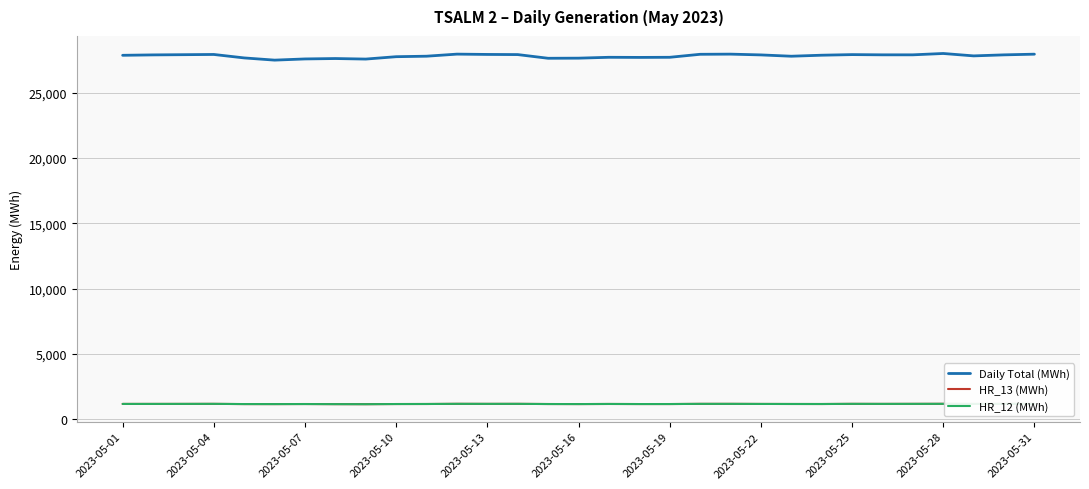

Which series has the largest range (max minus min)?

Daily Total (MWh)